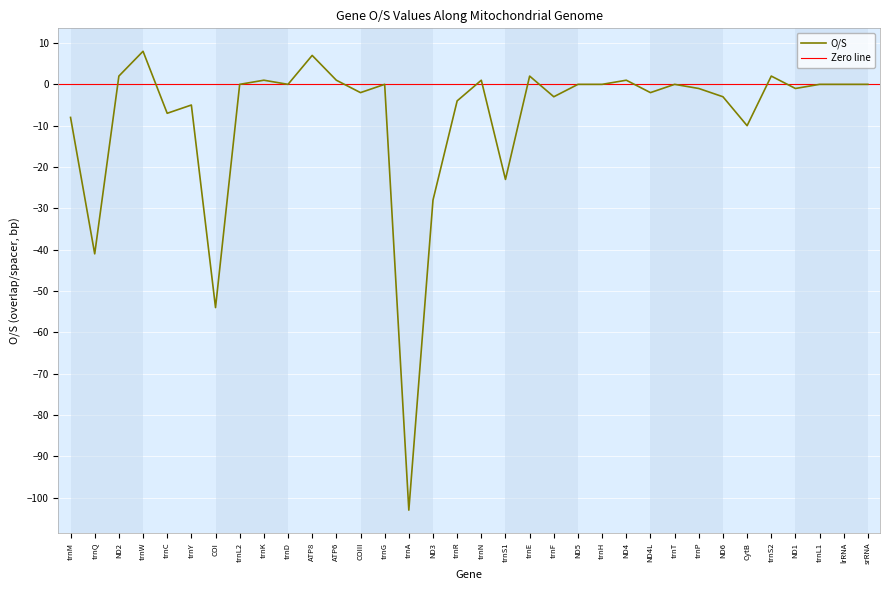

What is the value of the 19th point from the left?

-23